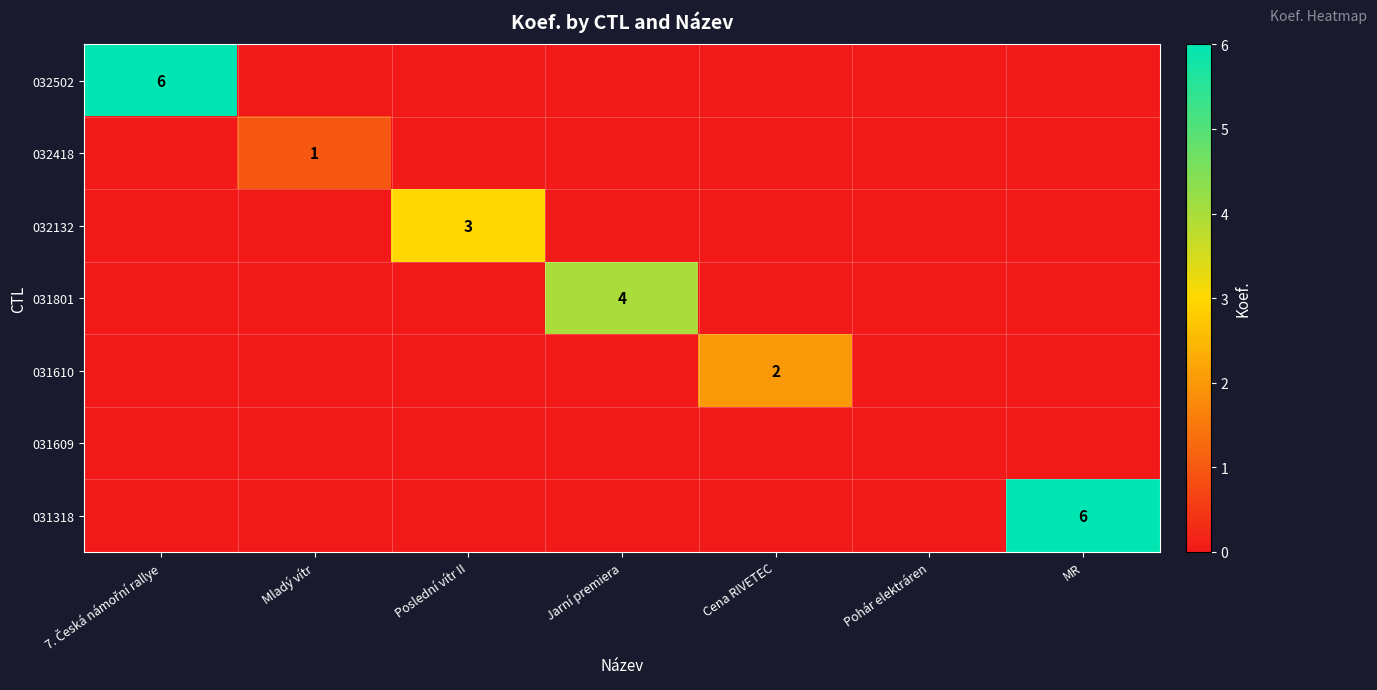

The 032418 series shows 1 at Mladý vítr. True or false?

True